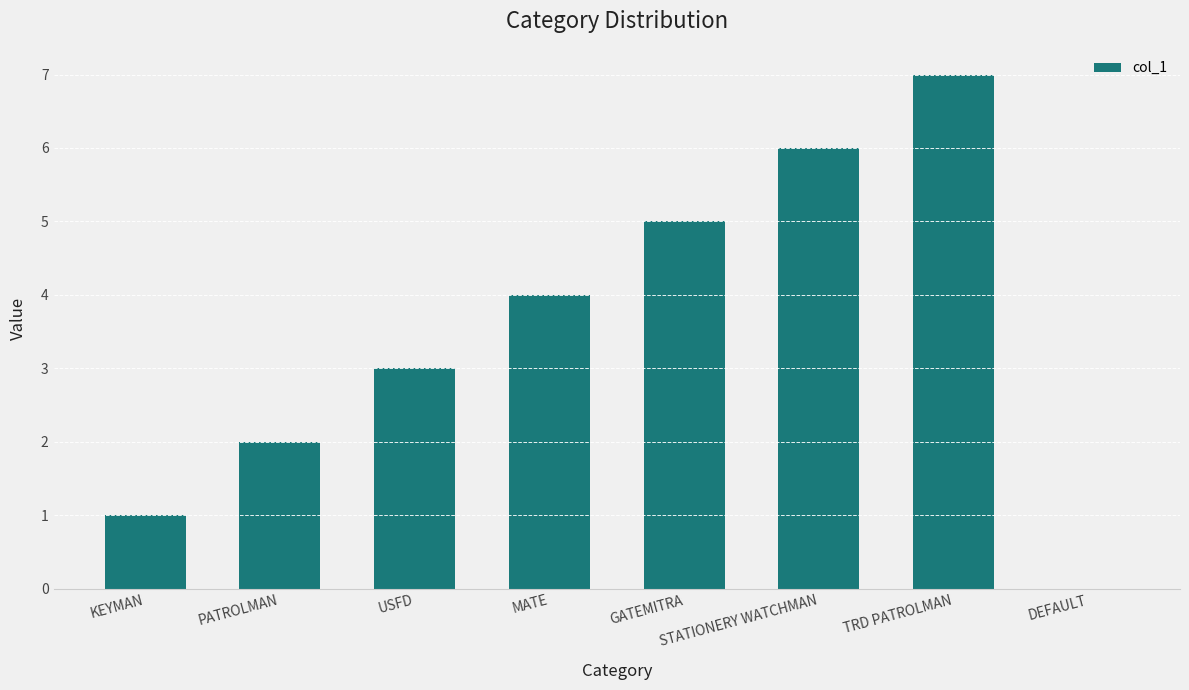

What is the sum of all values?

28